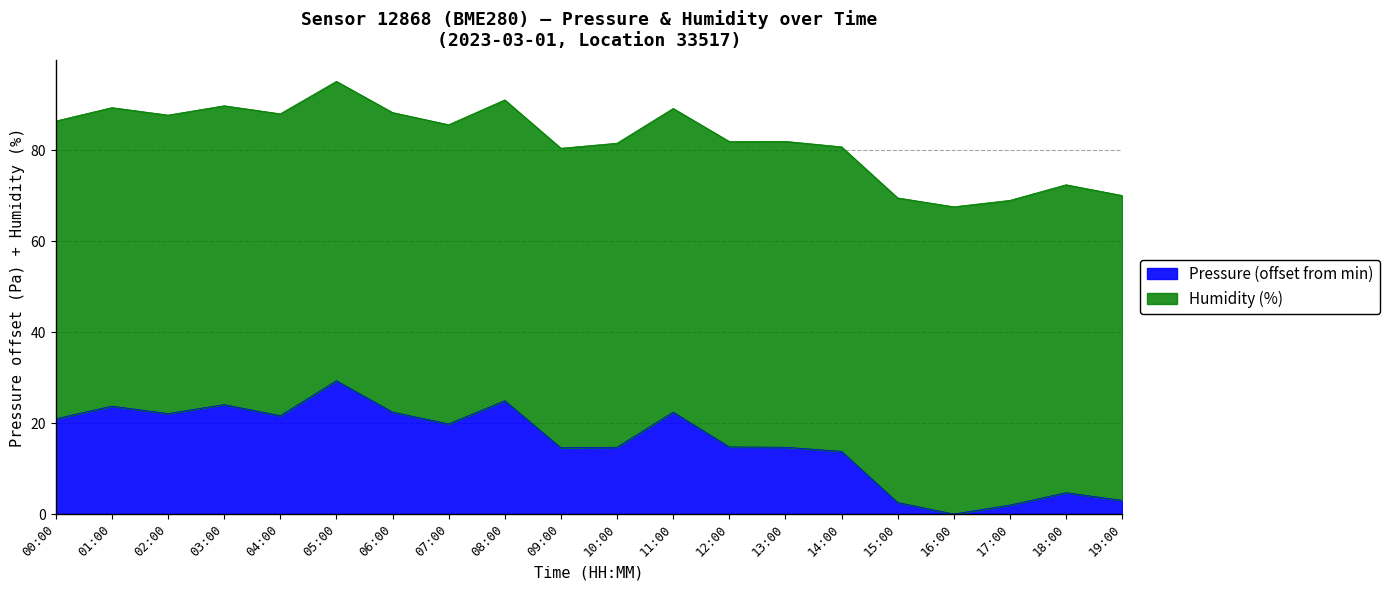

List the labels in order of value, largest first.

05:00, 08:00, 03:00, 01:00, 06:00, 11:00, 02:00, 04:00, 00:00, 07:00, 12:00, 10:00, 13:00, 09:00, 14:00, 18:00, 19:00, 15:00, 17:00, 16:00